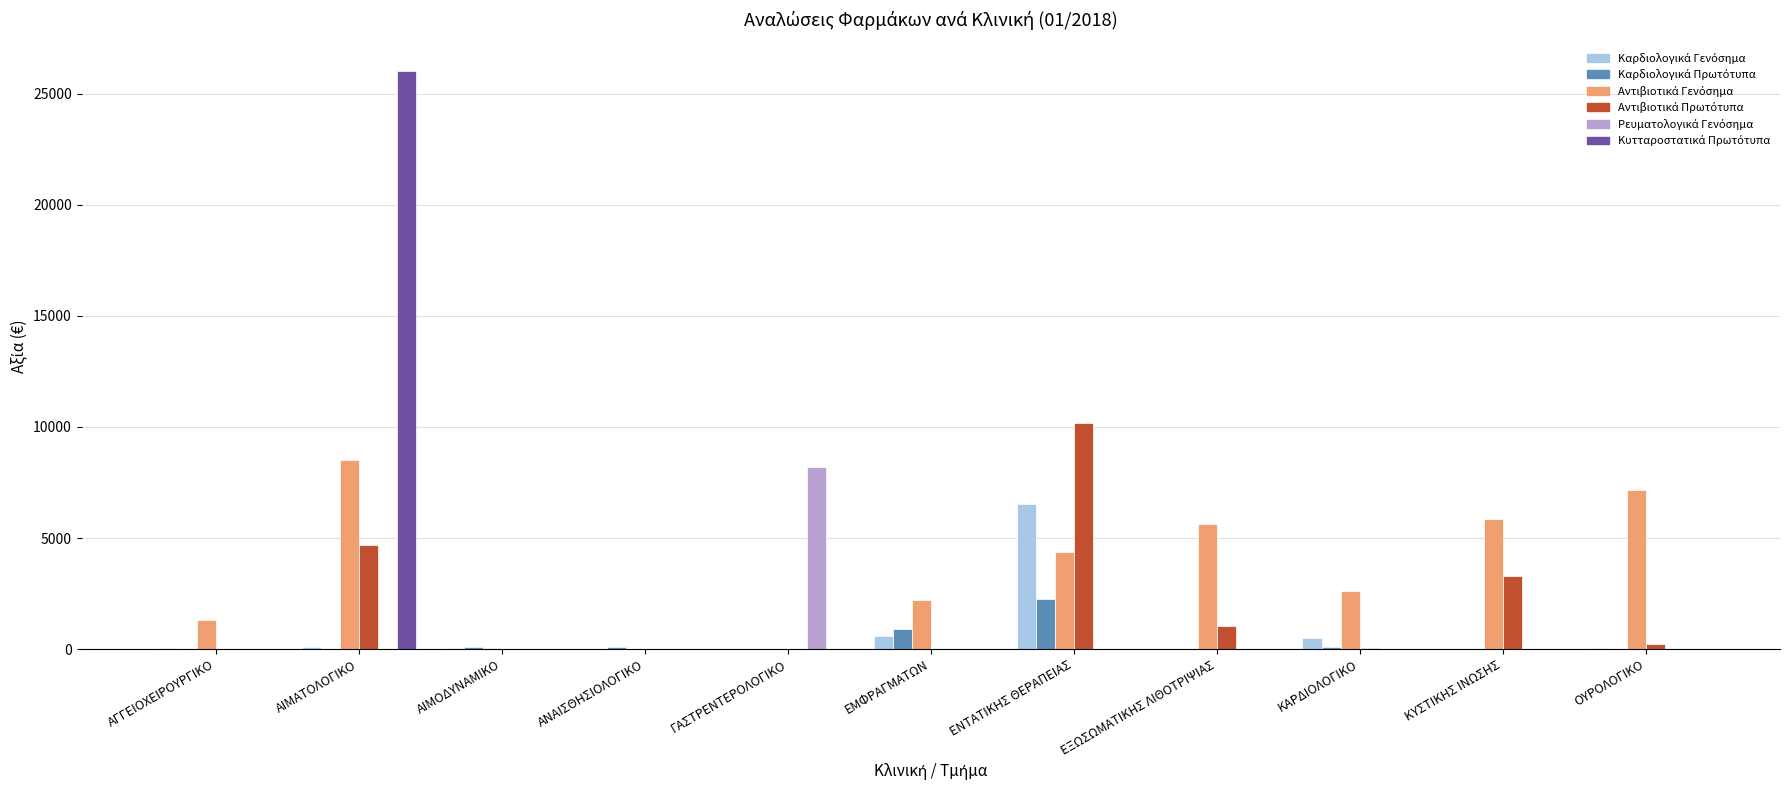

Which category has the highest value across all series?

ΑΙΜΑΤΟΛΟΓΙΚΟ